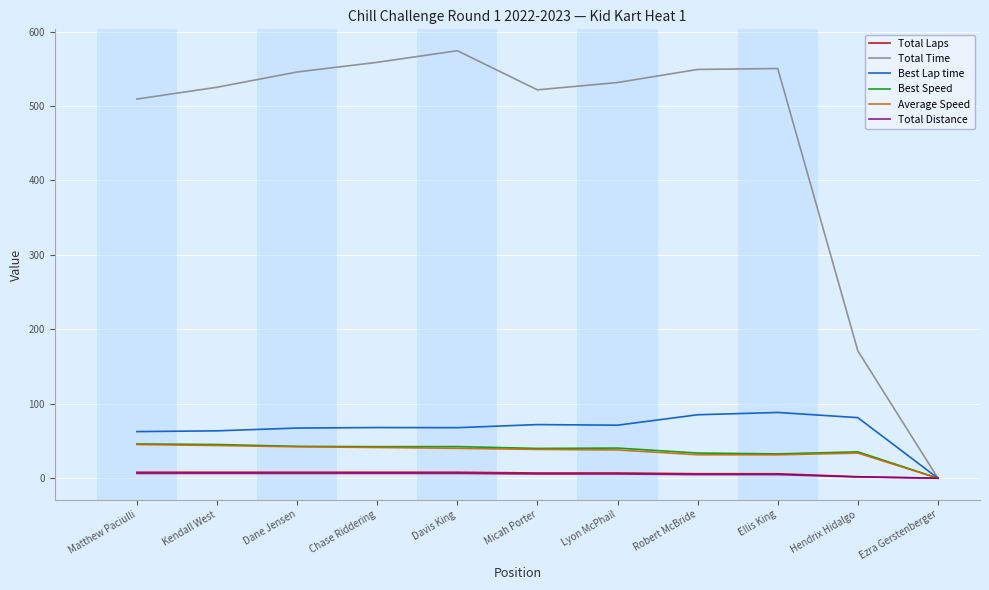

The Total Time series shows 550.4 at Ellis King. True or false?

True